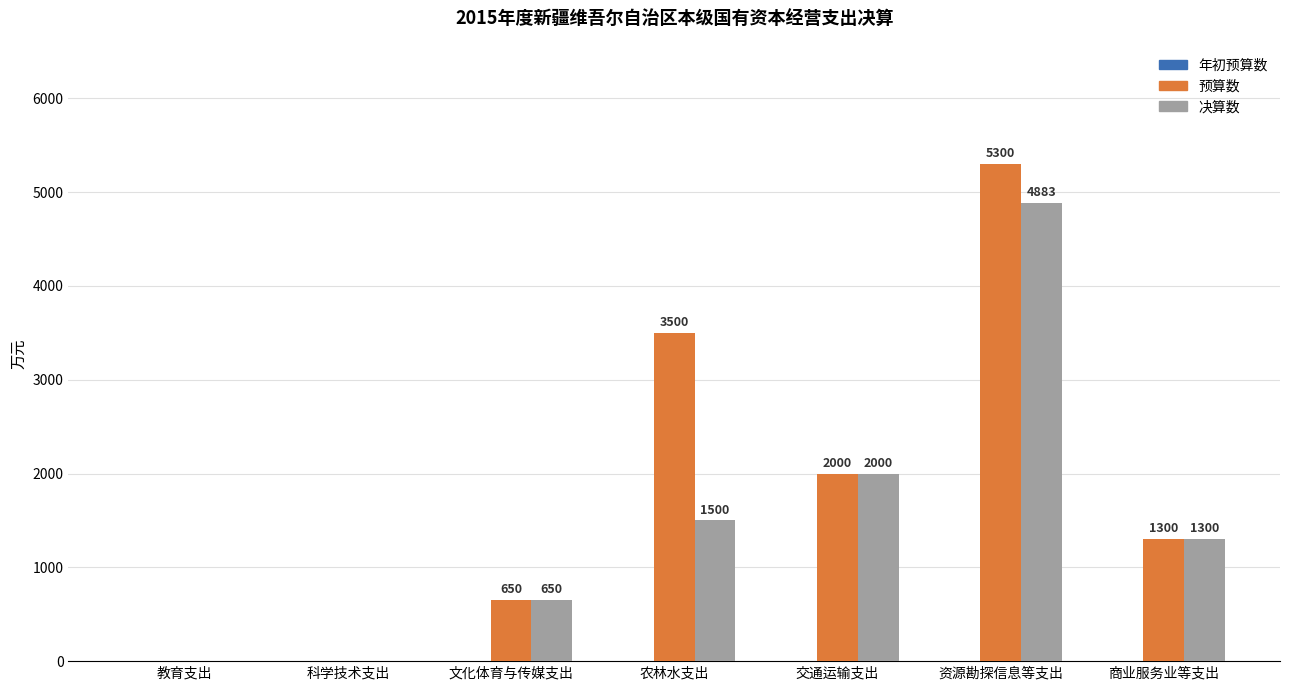

What is the sum of all 决算数 values?

10333